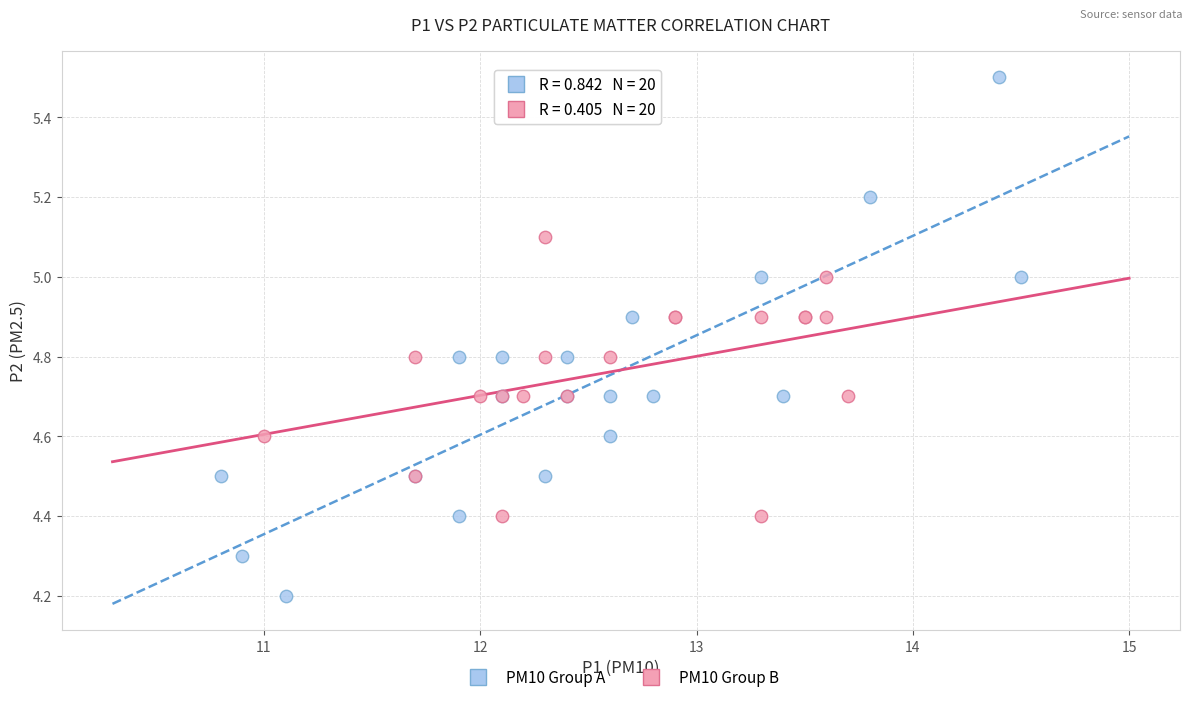

Which series contains the lowest Y value?

PM10 Group A